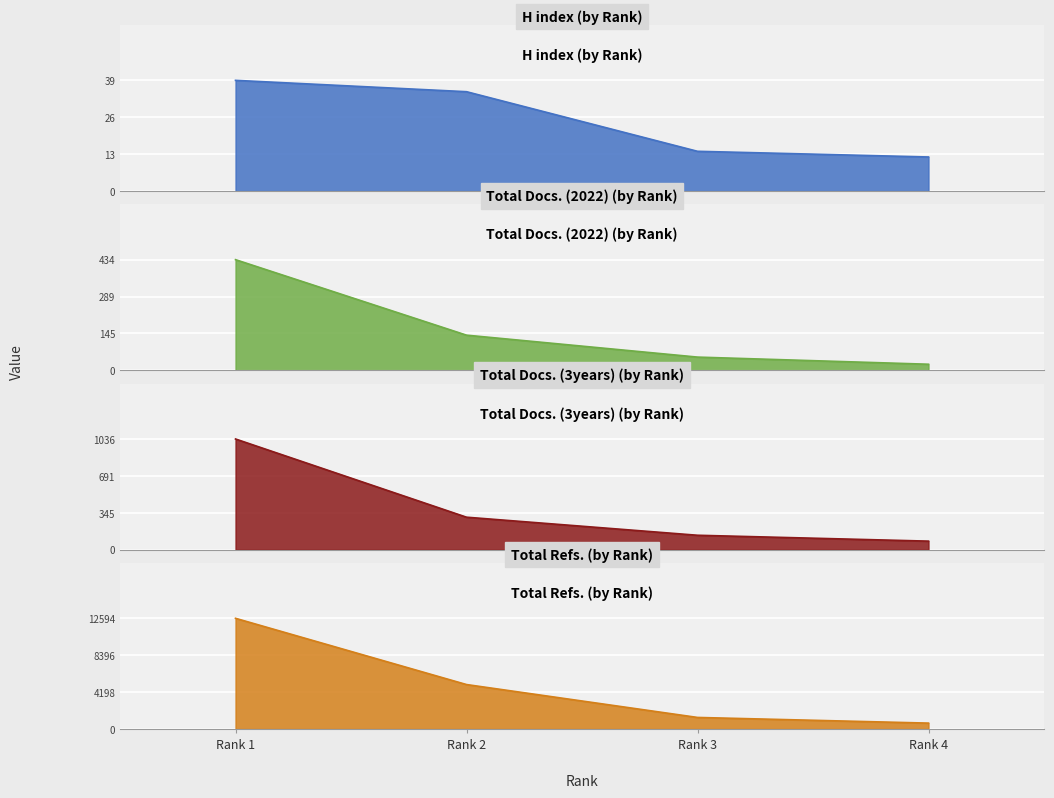

What is the difference between the second highest and minimum values in the Total Docs. (2022) series?

114